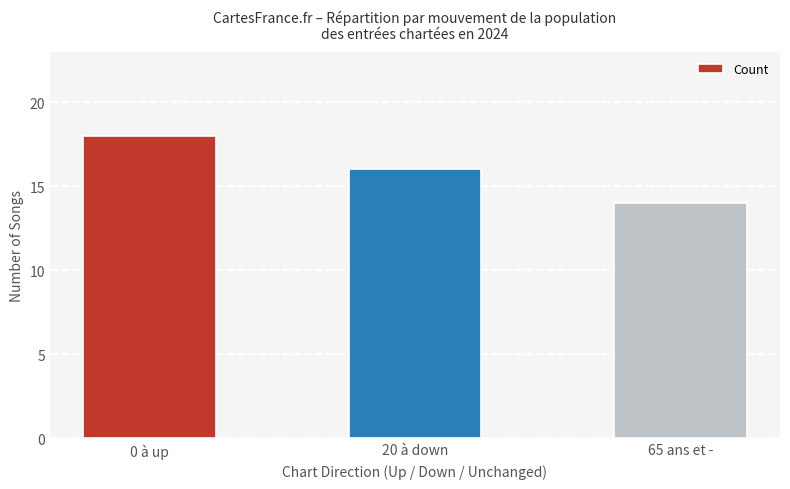

How many values are below 16?

1